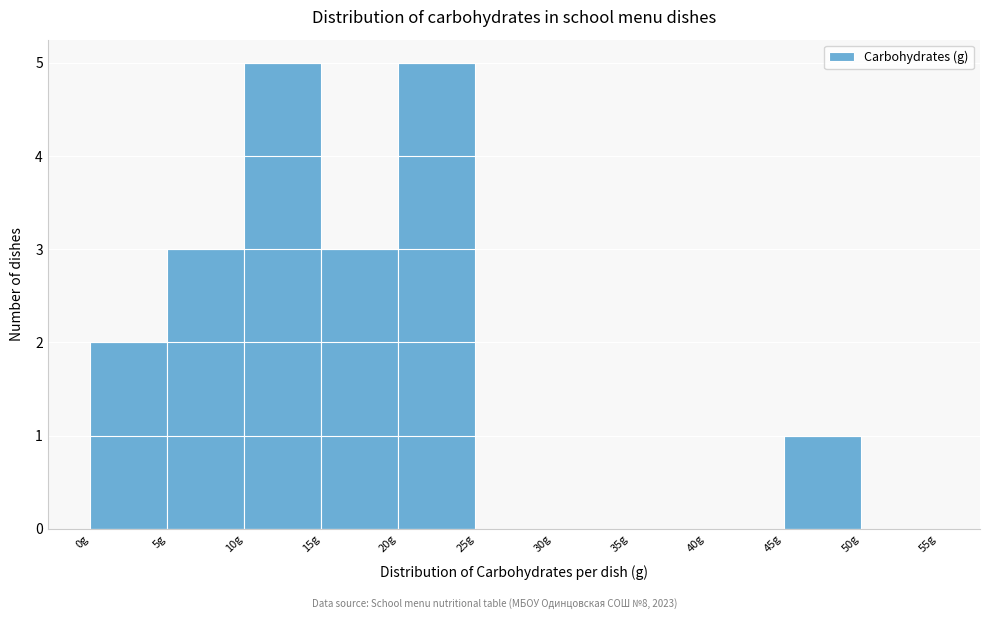

What is the height of the bar covering 45 to 50 on the x-axis? The values are not printed on the chart, so give them approximately, as read against the axis.

1